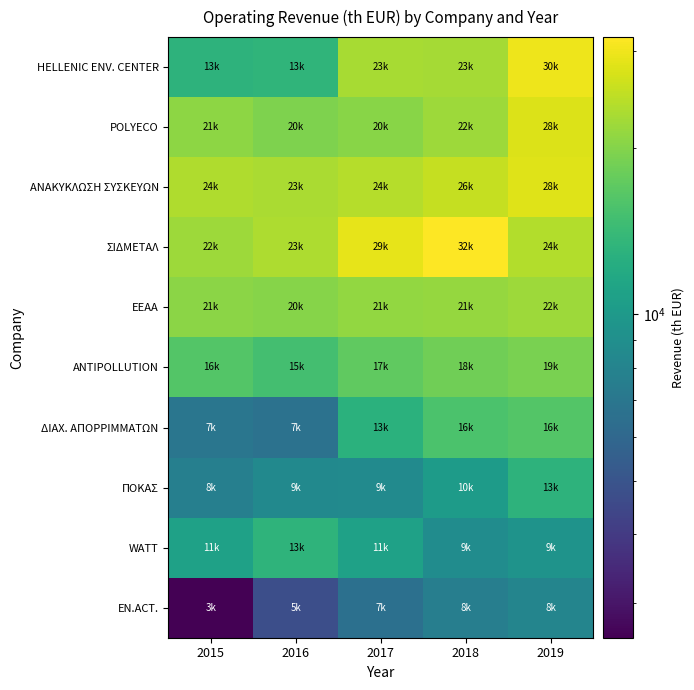

Reading left to right, what are all the values shown in this chart?

HELLENIC ENV. CENTER: 2015=13171.7	2016=13363.9	2017=22808.7	2018=22797.7	2019=29863.6
POLYECO: 2015=20813.0	2016=19627.3	2017=20381.7	2018=22071.1	2019=27743.2
ΑΝΑΚΥΚΛΩΣΗ ΣΥΣΚΕΥΩΝ: 2015=23537.2	2016=23050.9	2017=24060.9	2018=25530.7	2019=28149.4
ΣΙΔΜΕΤΑΛ: 2015=22082.0	2016=23346.6	2017=29110.3	2018=31806.7	2019=23827.0
ΕΕΑΑ: 2015=20611.9	2016=20175.2	2017=21207.7	2018=21435.0	2019=22139.3
ANTIPOLLUTION: 2015=16244.2	2016=15104.8	2017=17184.8	2018=18420.3	2019=19172.3
ΔΙΑΧ. ΑΠΟΡΡΙΜΜΑΤΩΝ: 2015=6927.3	2016=6673.0	2017=12819.1	2018=15627.8	2019=16272.2
ΠΟΚΑΣ: 2015=7670.4	2016=8532.2	2017=8649.4	2018=10251.3	2019=13092.4
WATT: 2015=10910.2	2016=13251.3	2017=10870.8	2018=8817.4	2019=9387.6
EN.ACT.: 2015=2594.5	2016=4747.2	2017=6567.0	2018=7551.1	2019=8119.4